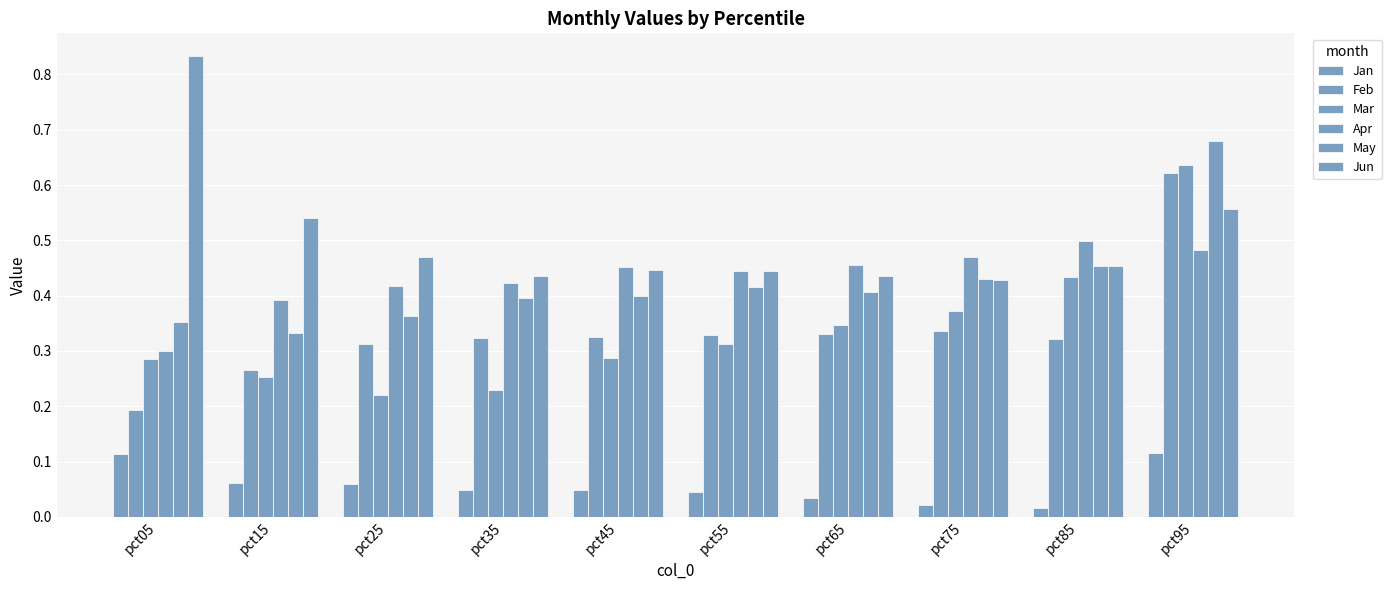

Are the bars grouped side by side (vs. stacked)?

Yes